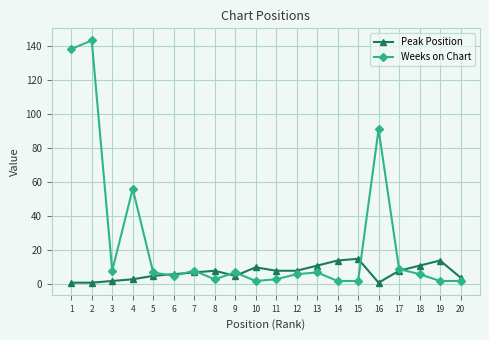

How many distinct data groups are displayed?

2